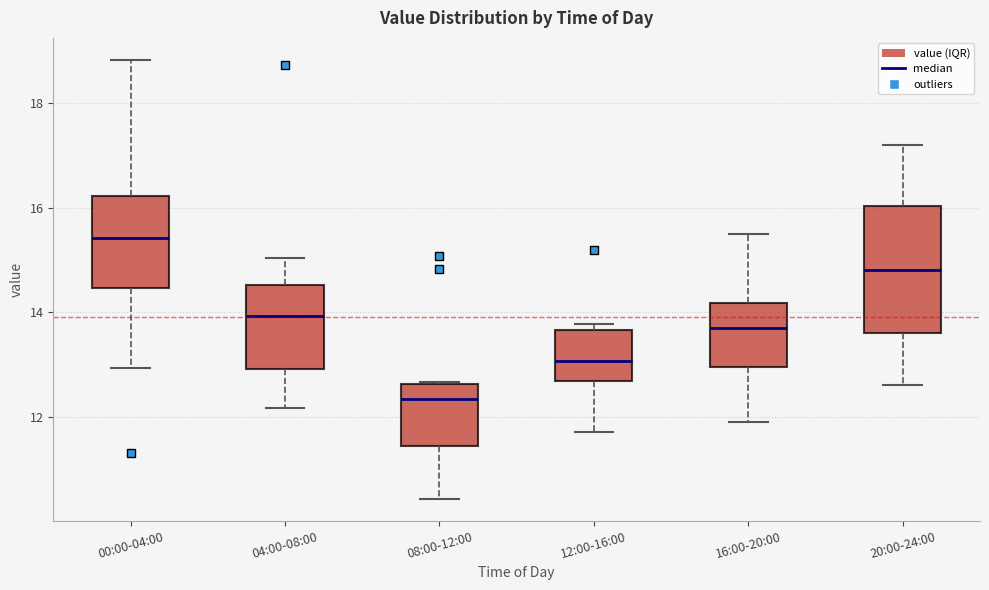

Reading left to right, transcribe this box plot: for each box, give where its median line is, the range the box spans, and where its two whiskers end, as read against the y-axis. The values are not printed on the chart, so give them approximately, as read against the axis.

00:00-04:00: median 15.4, box 14.4 to 16.2, whiskers 13.0 to 18.8
04:00-08:00: median 14.0, box 13.0 to 14.6, whiskers 12.2 to 15.0
08:00-12:00: median 12.4, box 11.4 to 12.6, whiskers 10.4 to 12.6
12:00-16:00: median 13.0, box 12.6 to 13.6, whiskers 11.8 to 13.8
16:00-20:00: median 13.8, box 13.0 to 14.2, whiskers 12.0 to 15.6
20:00-24:00: median 14.8, box 13.6 to 16.0, whiskers 12.6 to 17.2